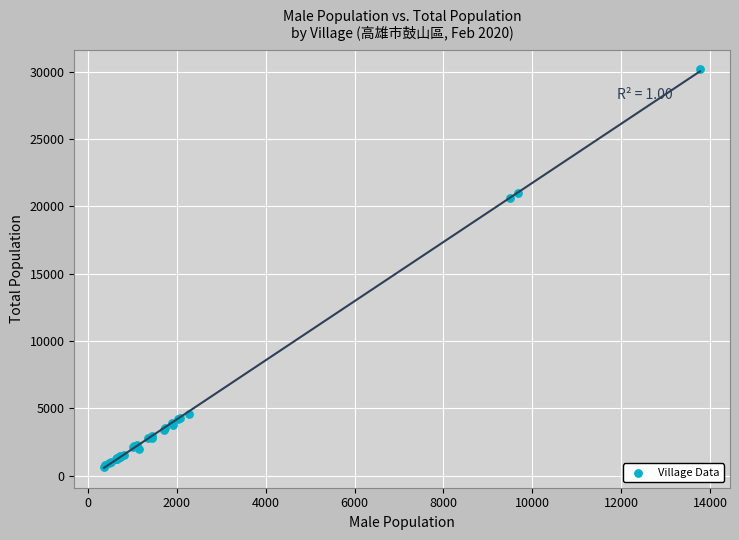

What Y value in the scatter plot is closest to 15403?

20616